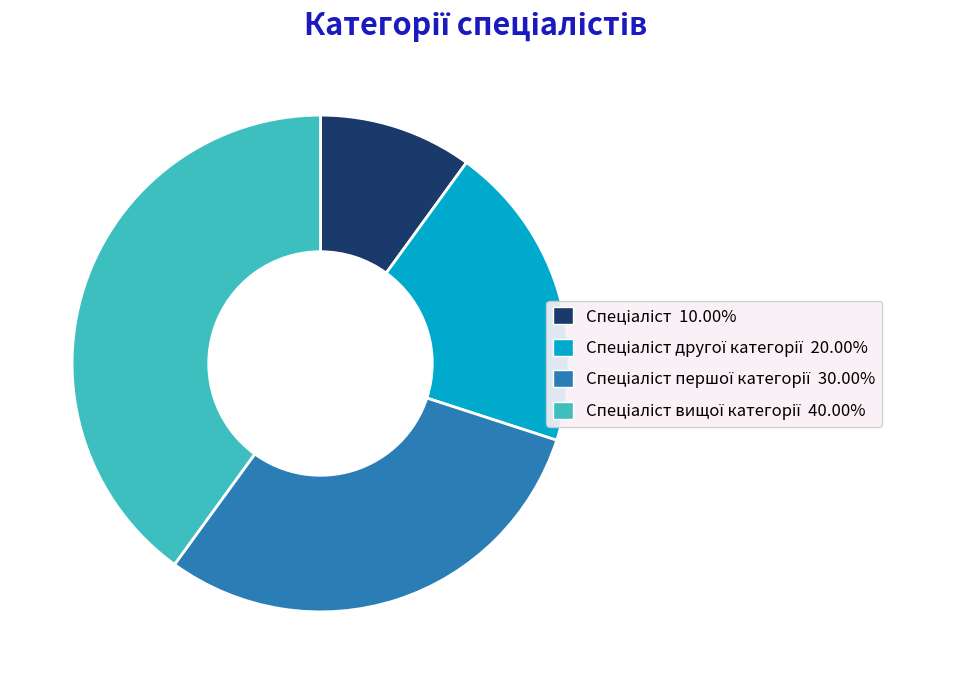

Does any single category account for the majority?

No